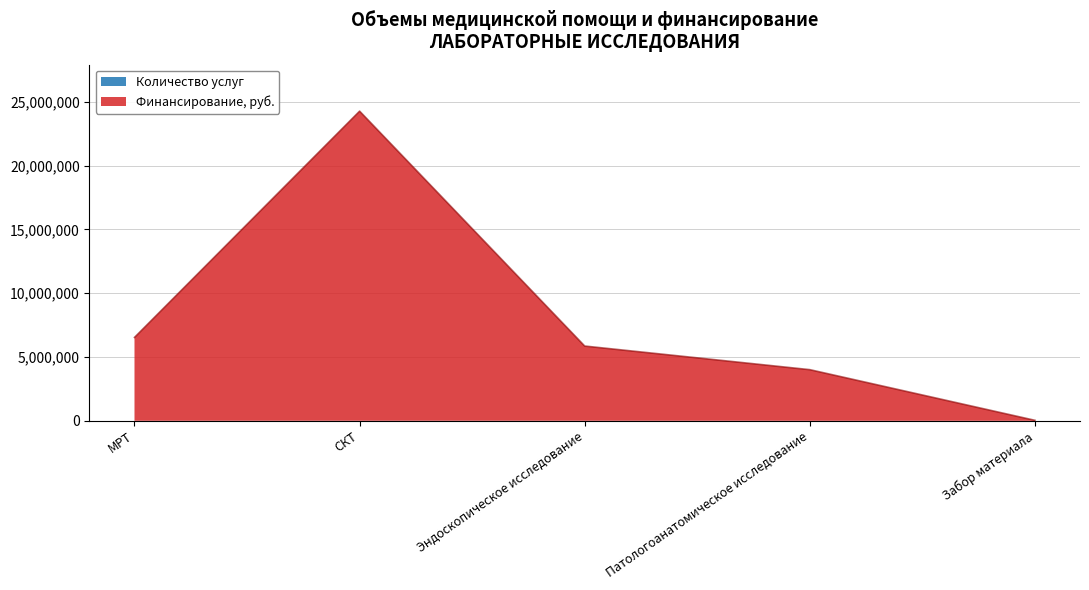

Between Забор материала and Патологоанатомическое исследование, which is larger?

Патологоанатомическое исследование